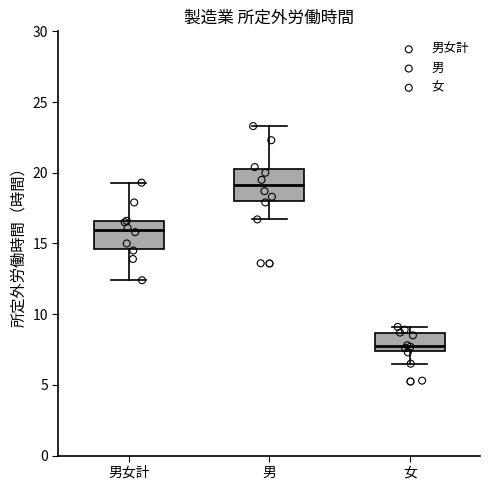

Where does the median line of the box for 男 sit on the y-axis? The values are not printed on the chart, so give them approximately, as read against the axis.

19.0